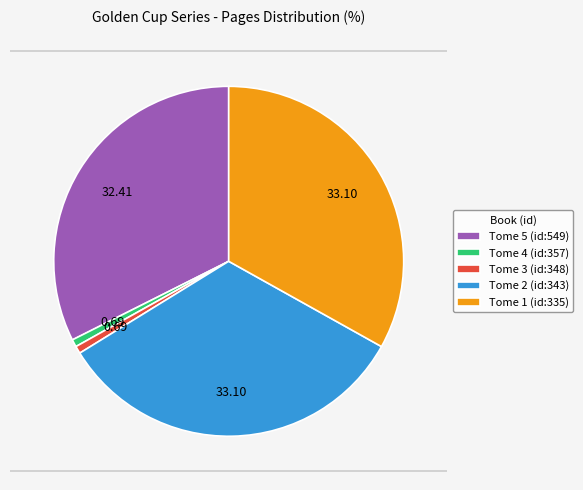

Does Tome 4 (id:357) account for over 50% of the chart?

No